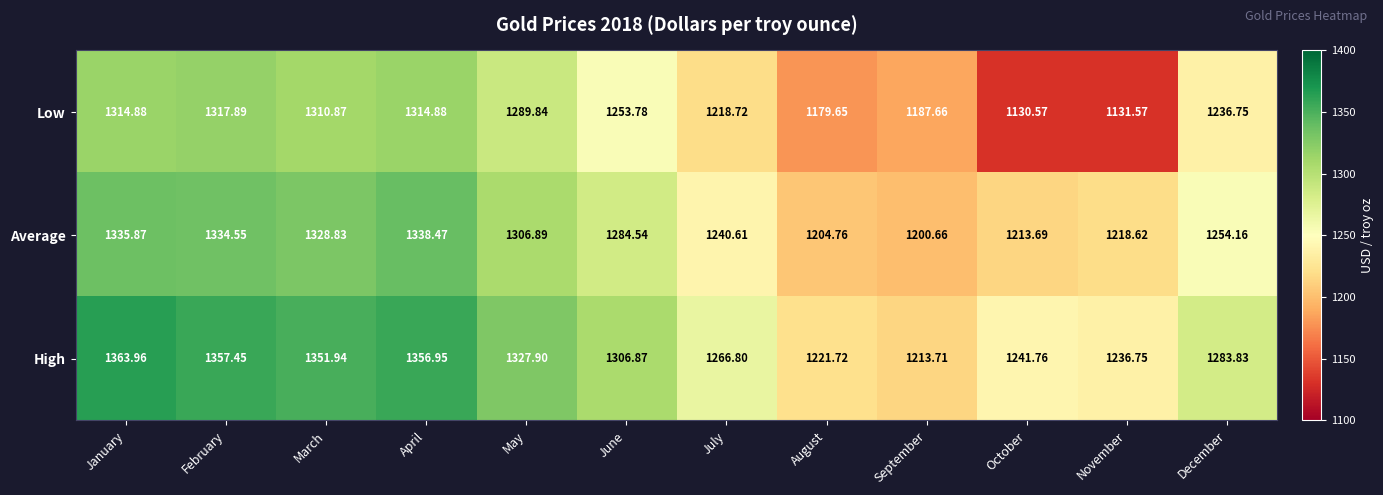

Is the value of Average at June greater than the value of High at December?

Yes